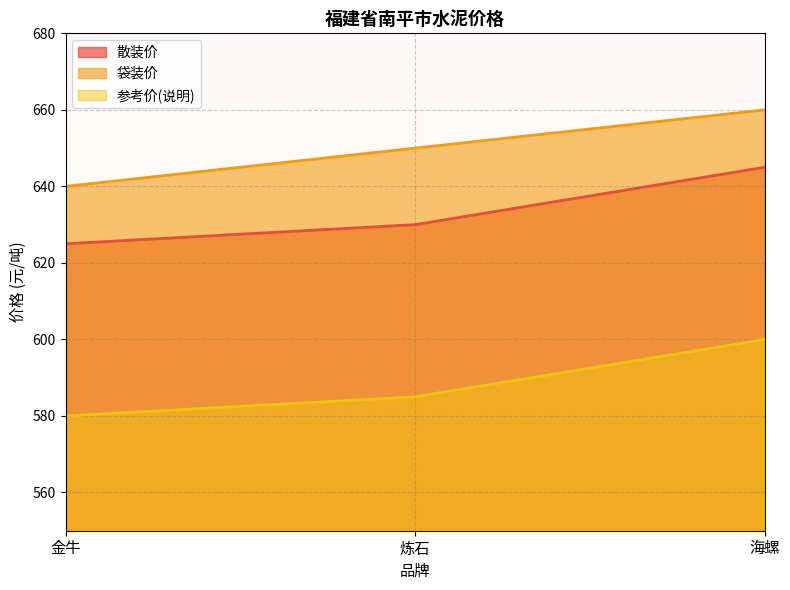

Which series has the widest spread of values?

散装价